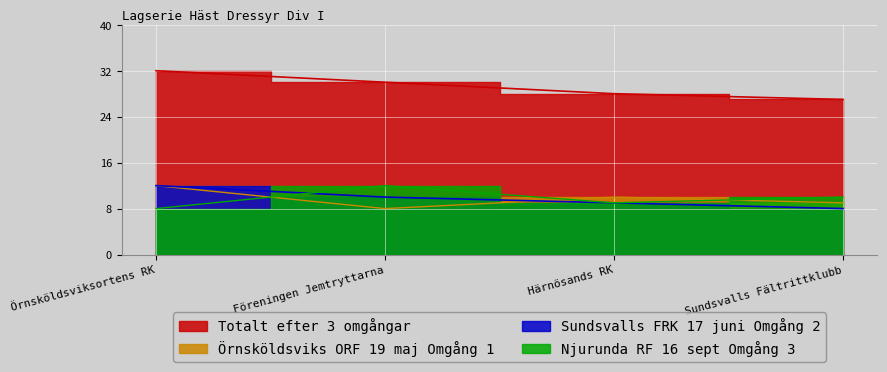

What position from the left is Härnösands RK?

3